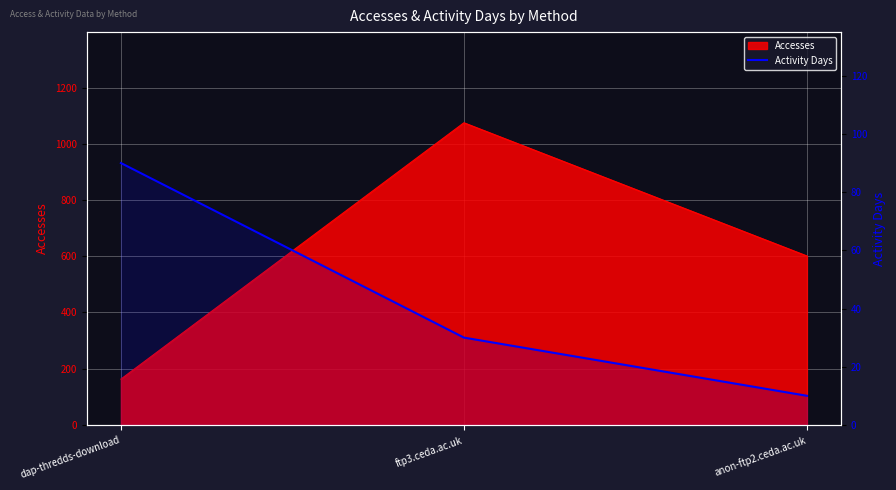

What position from the left is dap-thredds-download?

1